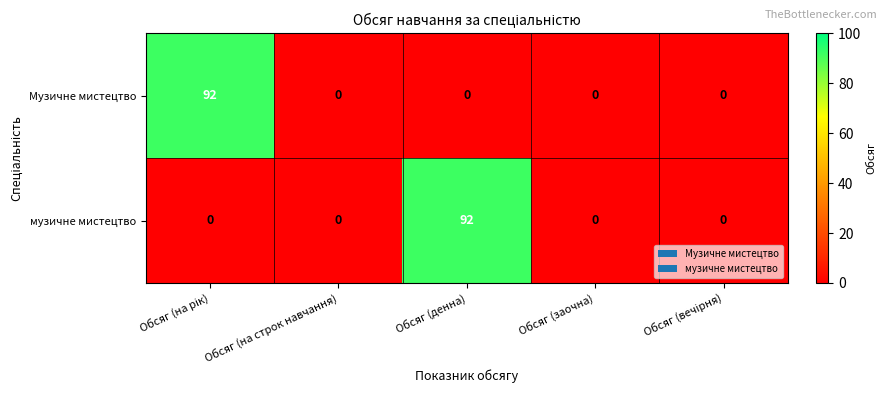

Which series changed the most between Обсяг (на строк навчання) and Обсяг (денна)?

музичне мистецтво